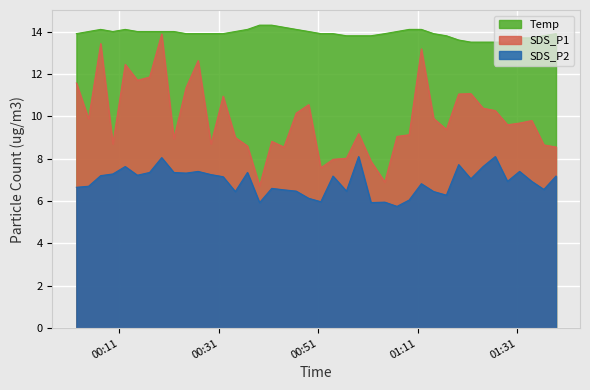

True or false: Temp and SDS_P1 intersect in this chart.

False